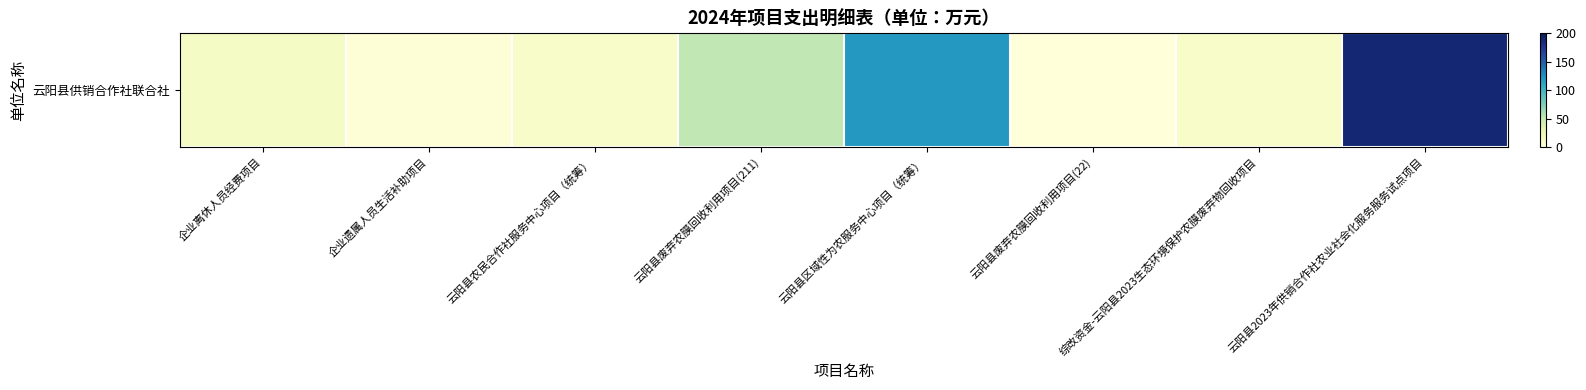

List the labels in order of value, smallest first.

云阳县废弃农膜回收利用项目(22), 企业遗属人员生活补助项目, 云阳县农民合作社服务中心项目（统筹）, 综改资金-云阳县2023生态环境保护农膜废弃物回收项目, 企业离休人员经费项目, 云阳县废弃农膜回收利用项目(211), 云阳县区域性为农服务中心项目（统筹）, 云阳县2023年供销合作社农业社会化服务服务试点项目